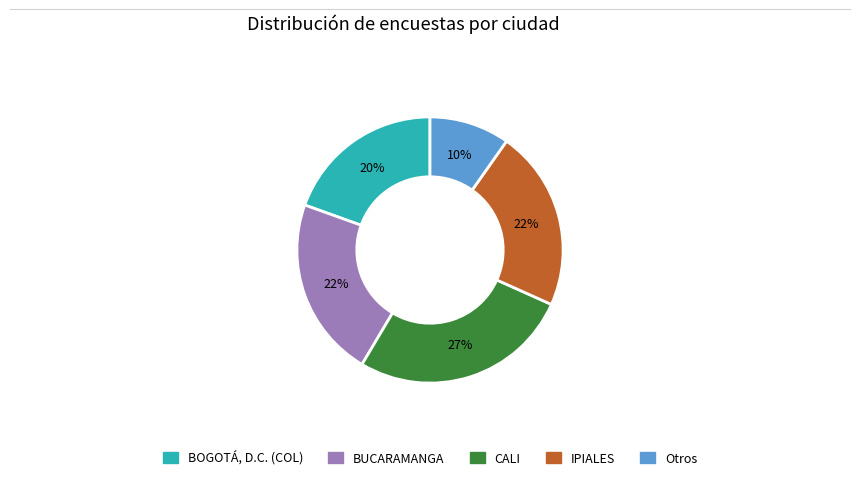

Is there any slice that represents more than half of the pie?

No